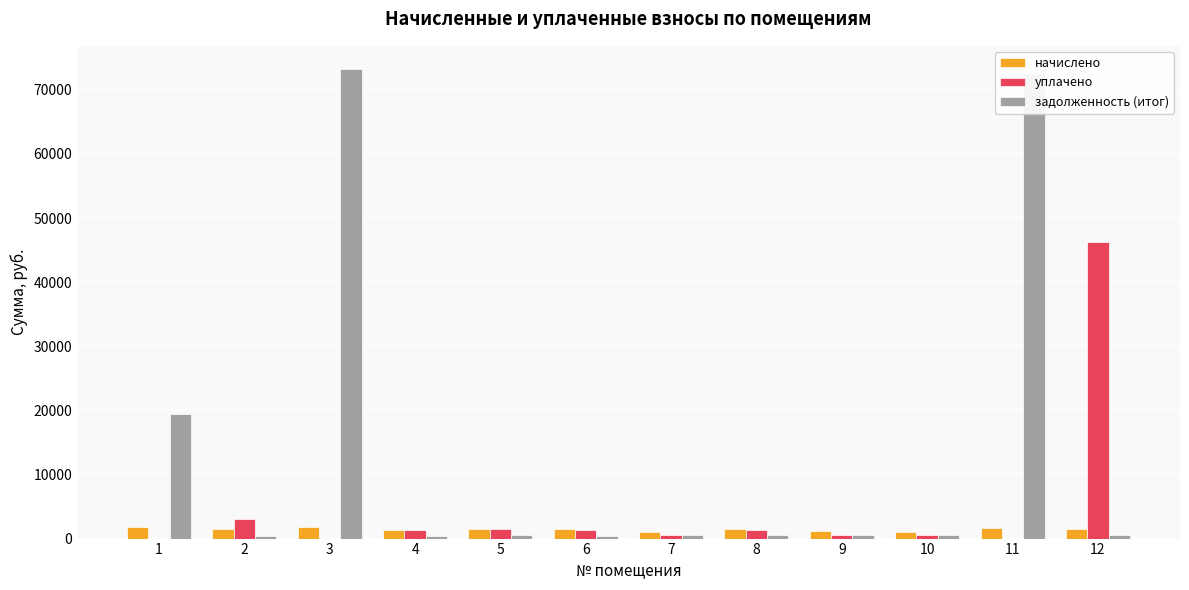

Are the bars grouped side by side (vs. stacked)?

Yes